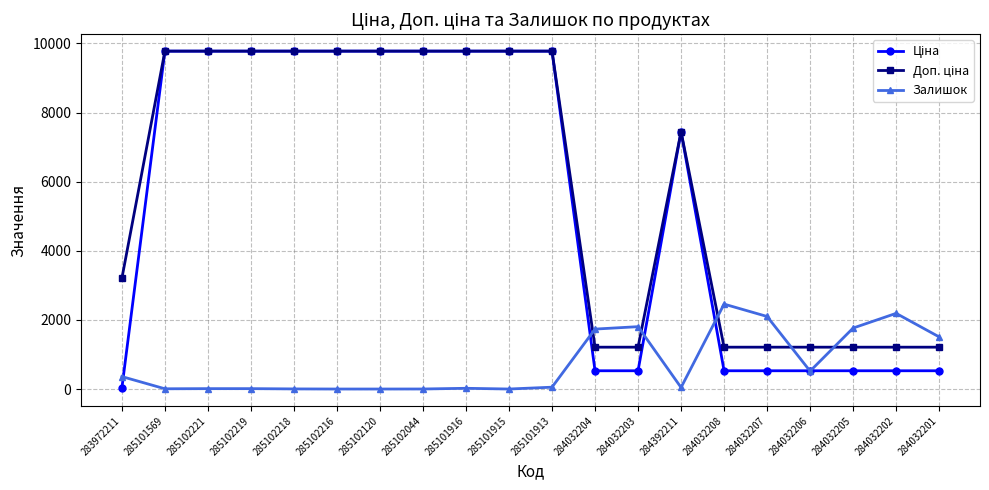

What is the total value across all series at 284392211?

14933.2